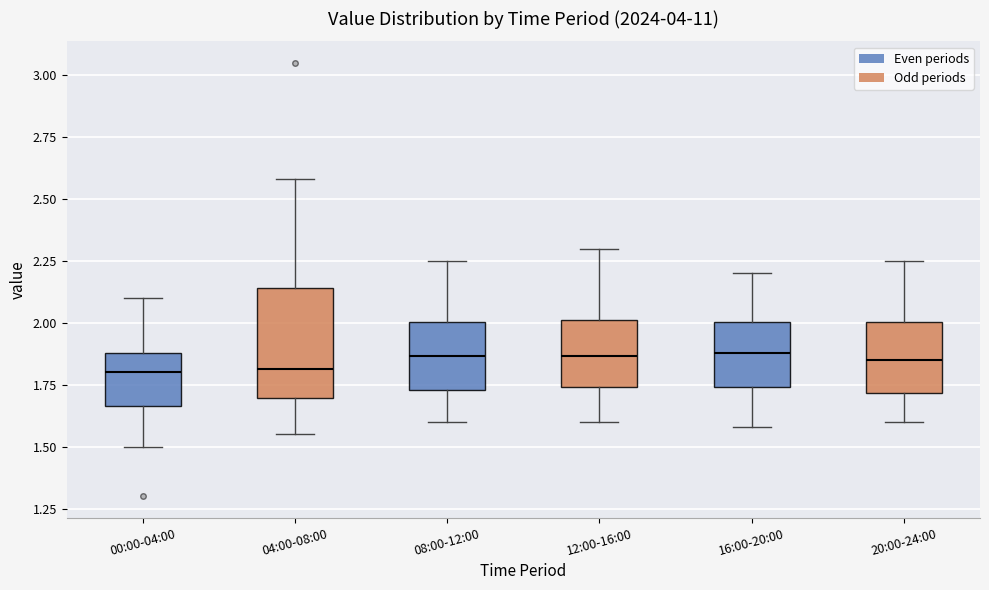

Reading left to right, read every box against the y-axis: the position of its median line, the range the box covers, and the ends of its whiskers. The values are not printed on the chart, so give them approximately, as read against the axis.

00:00-04:00: median 1.80, box 1.65 to 1.90, whiskers 1.50 to 2.10
04:00-08:00: median 1.80, box 1.70 to 2.15, whiskers 1.55 to 2.60
08:00-12:00: median 1.85, box 1.75 to 2.00, whiskers 1.60 to 2.25
12:00-16:00: median 1.85, box 1.75 to 2.00, whiskers 1.60 to 2.30
16:00-20:00: median 1.90, box 1.75 to 2.00, whiskers 1.60 to 2.20
20:00-24:00: median 1.85, box 1.70 to 2.00, whiskers 1.60 to 2.25